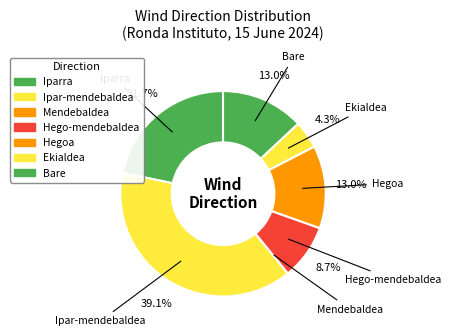

Which slice is the largest?

Ipar-mendebaldea